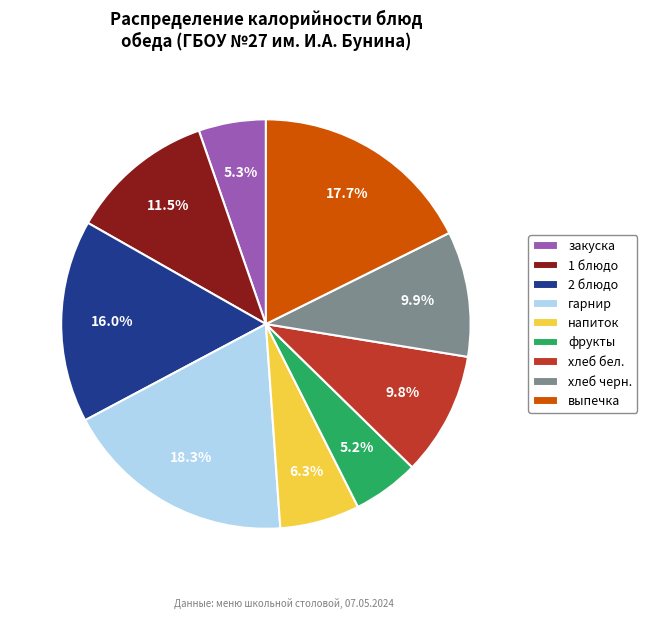

Count the number of slices in the pie.

9